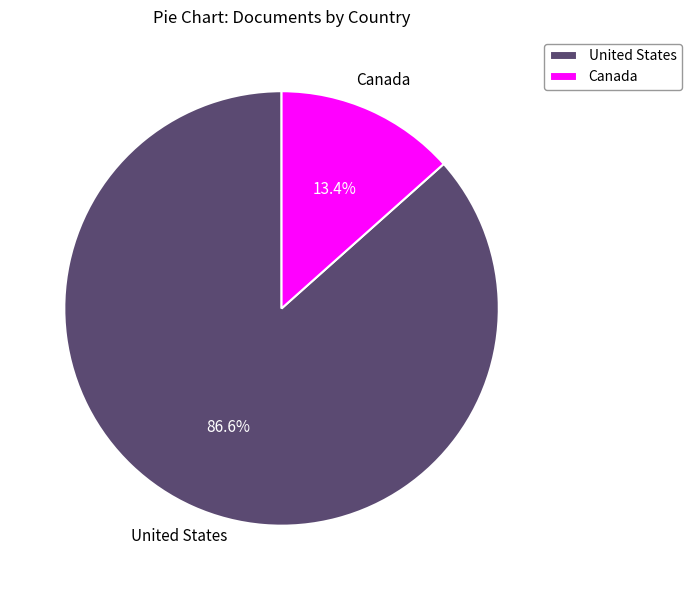

To the nearest percent, what is the difference between the Canada and United States slice percentages?

73%